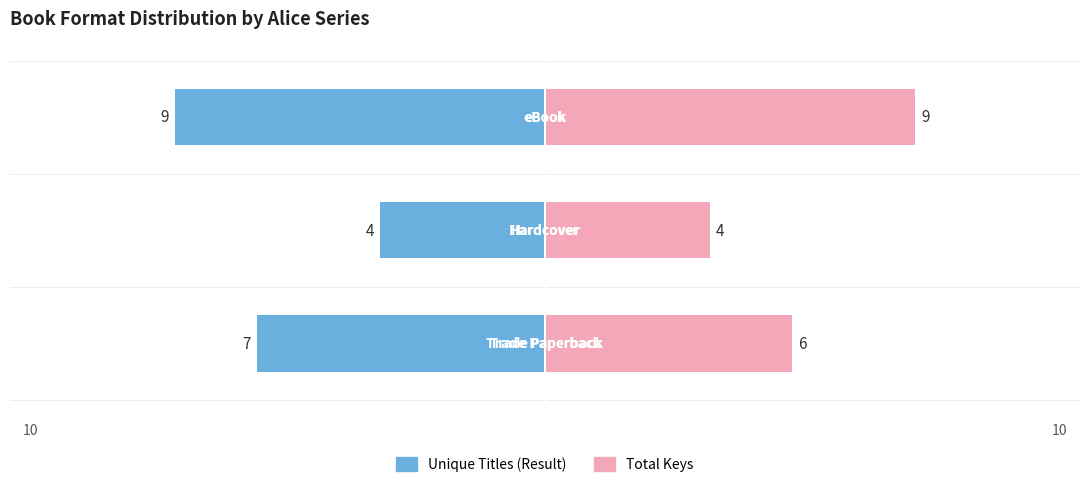

What is the sum of the Total Keys values at 2 and 1?

13